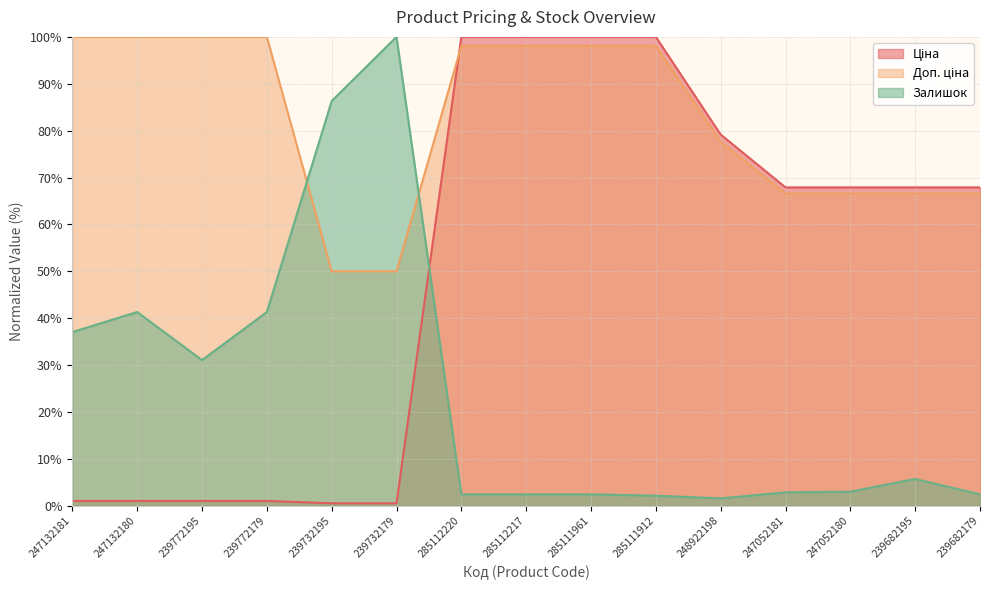

What is the sum of all Доп. ціна values?

1236.1